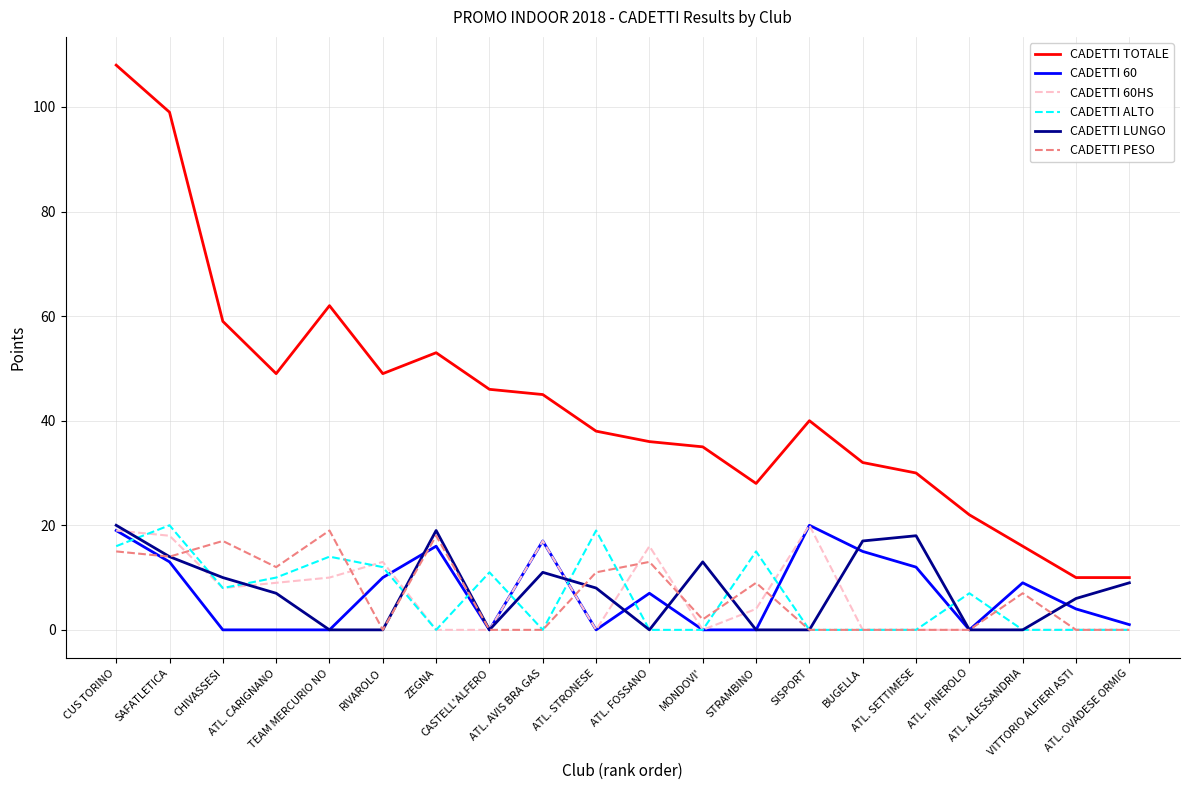

Reading left to right, transcribe all the data shown in this chart.

CADETTI TOTALE: 108	99	59	49	62	49	53	46	45	38	36	35	28	40	32	30	22	16	10	10
CADETTI 60: 19	13	0	0	0	10	16	0	17	0	7	0	0	20	15	12	0	9	4	1
CADETTI 60HS: 19	18	8	9	10	13	0	0	17	0	16	0	4	20	0	0	0	0	0	0
CADETTI ALTO: 16	20	8	10	14	12	0	11	0	19	0	0	15	0	0	0	7	0	0	0
CADETTI LUNGO: 20	14	10	7	0	0	19	0	11	8	0	13	0	0	17	18	0	0	6	9
CADETTI PESO: 15	14	17	12	19	0	18	0	0	11	13	2	9	0	0	0	0	7	0	0